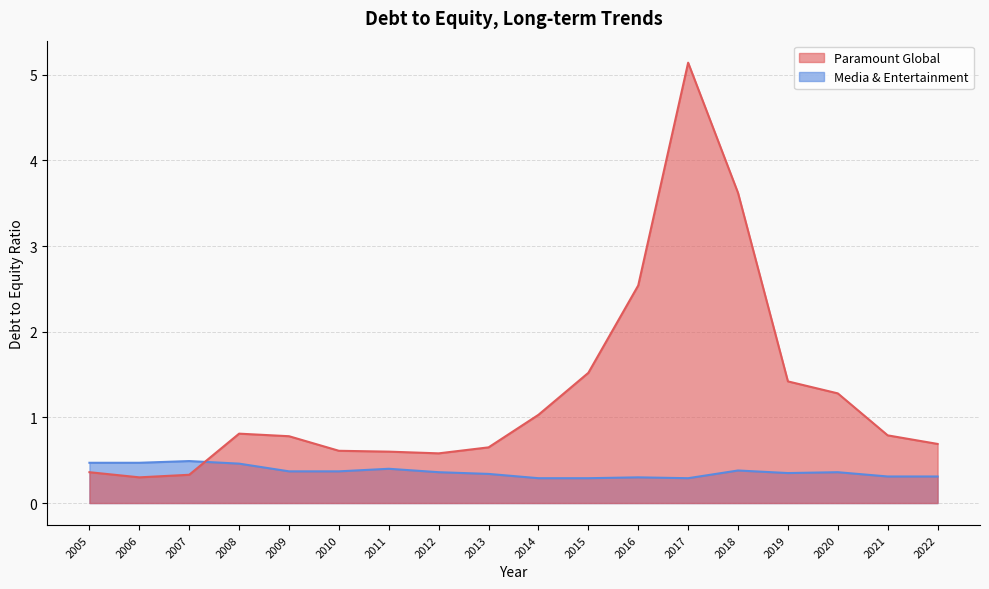

The value of Paramount Global at 2015 is 2.7. True or false?

False